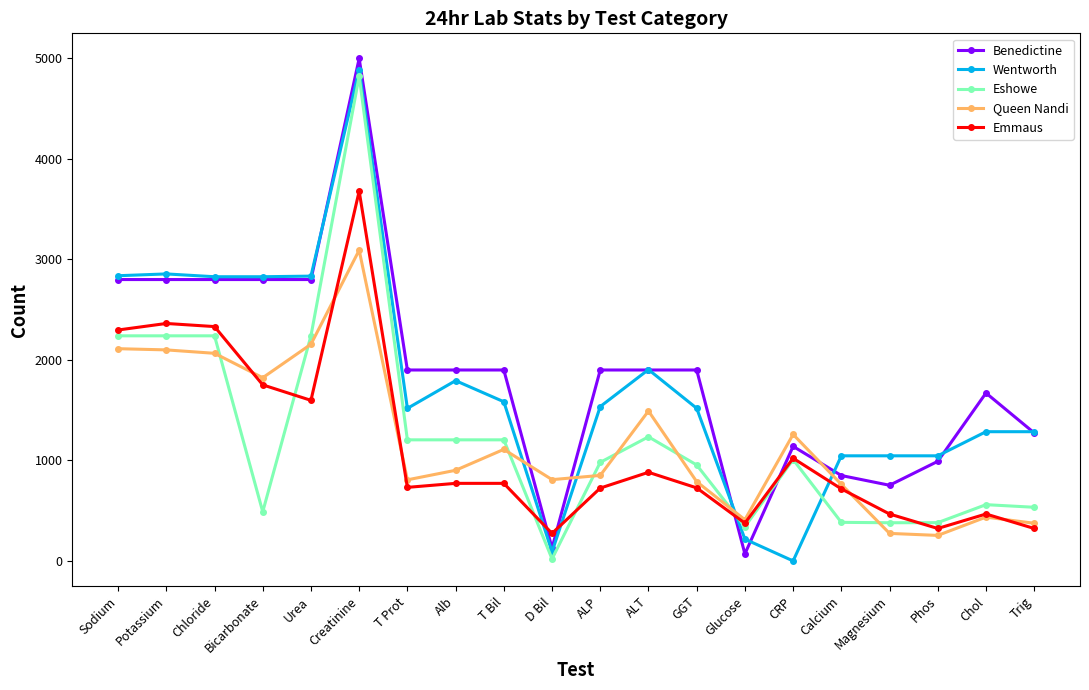

What is the label of the 17th point from the left?

Magnesium